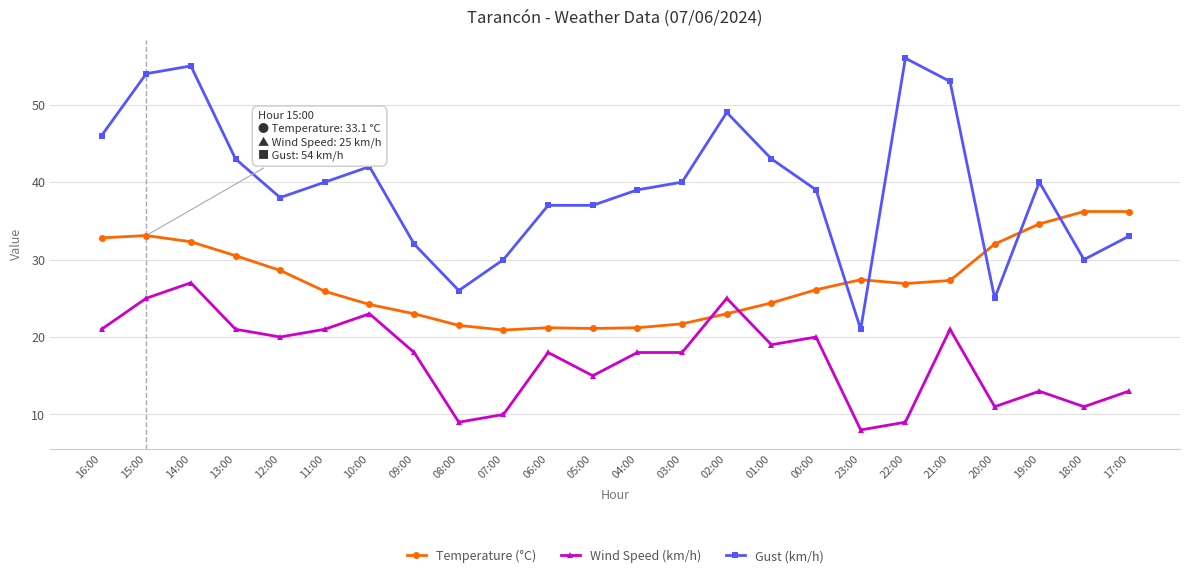

What value does the Temperature (°C) series have at 01:00?

24.4